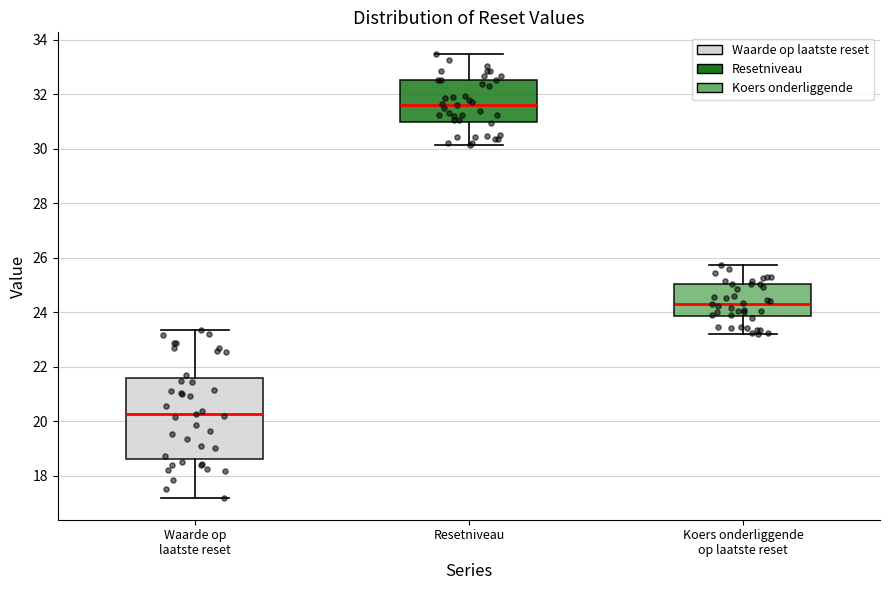

Which box is the tallest, from its lower edge to its upper edge?

Waarde op laatste reset